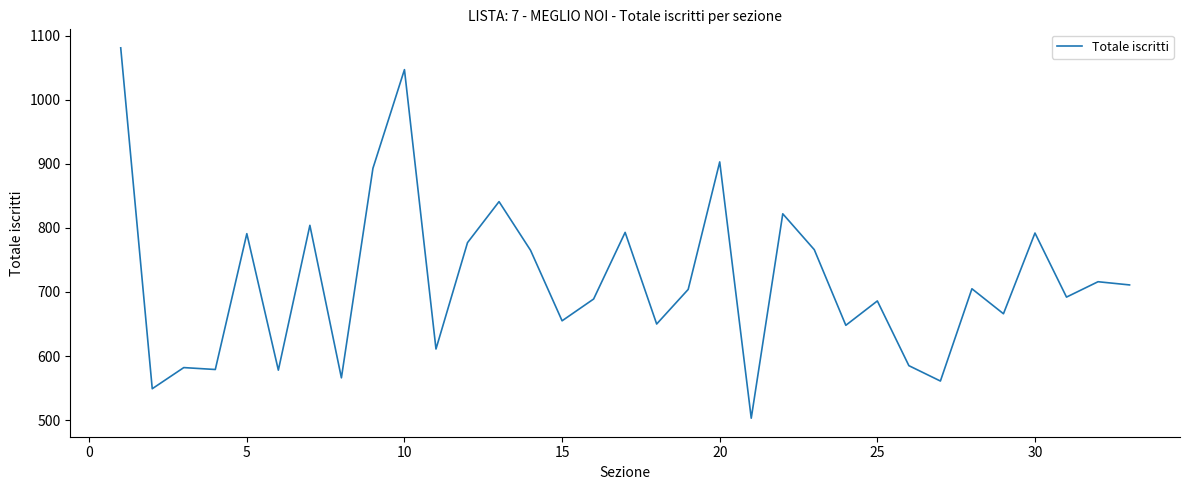

What is the smallest value displayed?

503